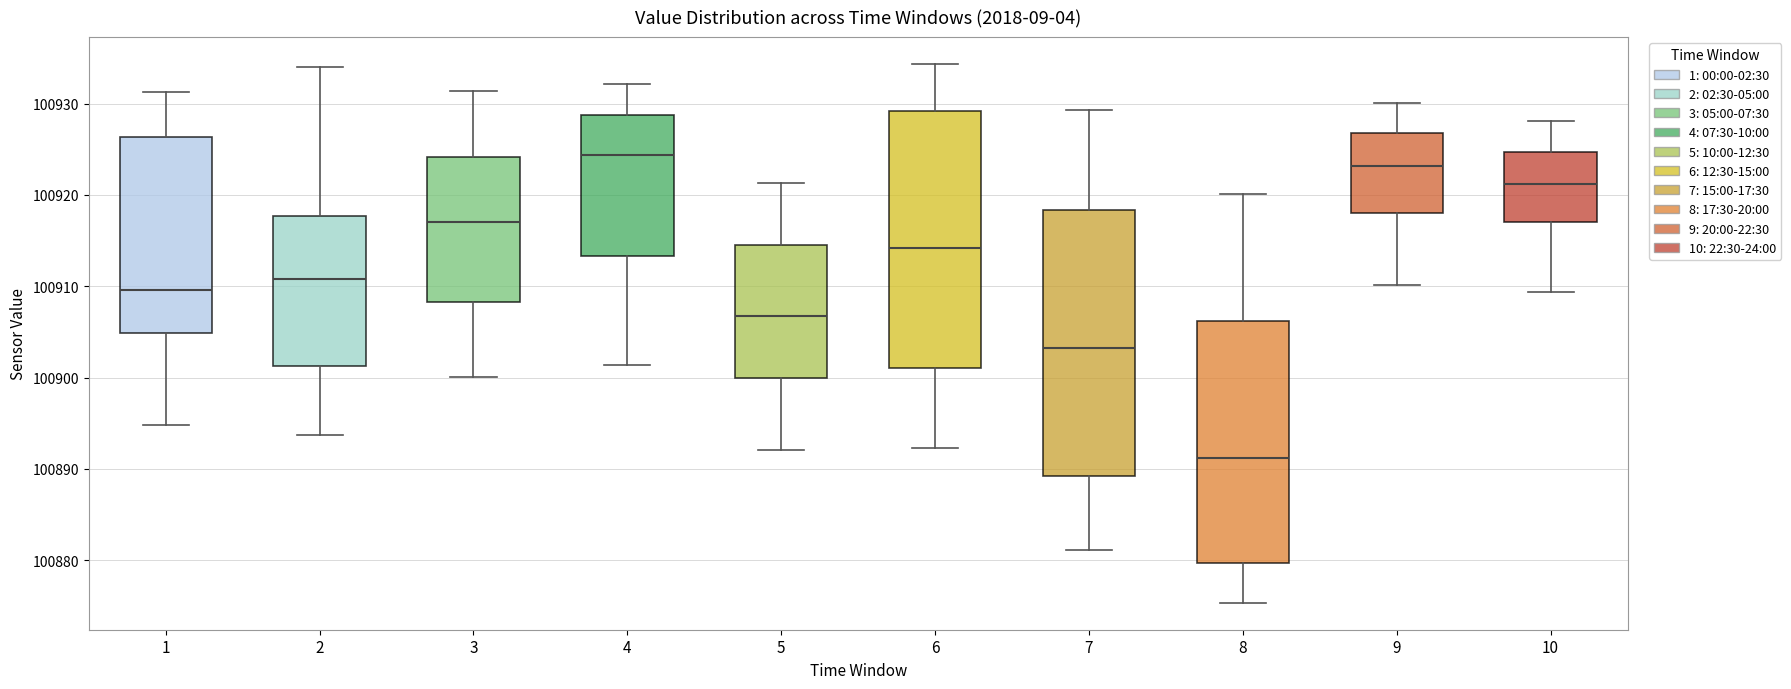

Which box's median line is the highest?

4